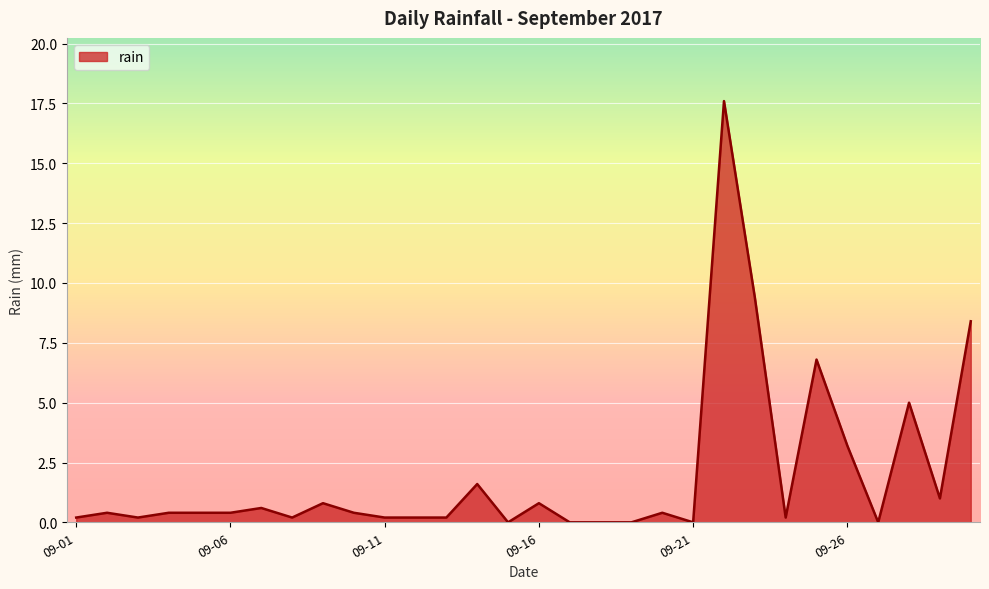

What is the greatest value displayed?

17.6